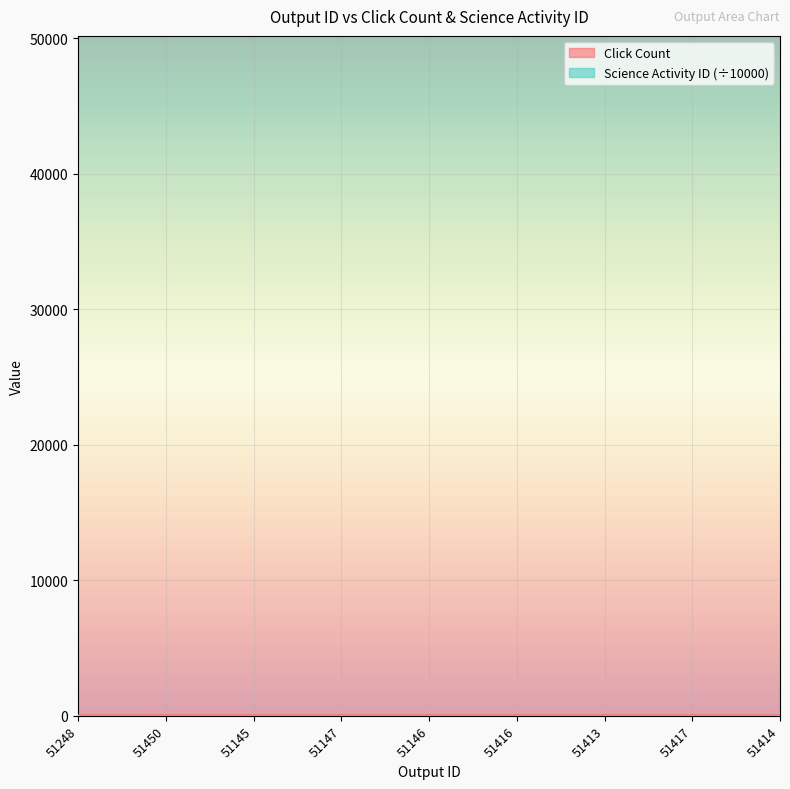

Reading left to right, what are all the values shown in this chart?

Click Count: 0.0	8.0	6.0	2.0	5.0	0.0	2.0	0.0	2.0
Science Activity ID: 5.0	5.0	5.0	5.0	5.0	5.0	5.0	5.0	5.0